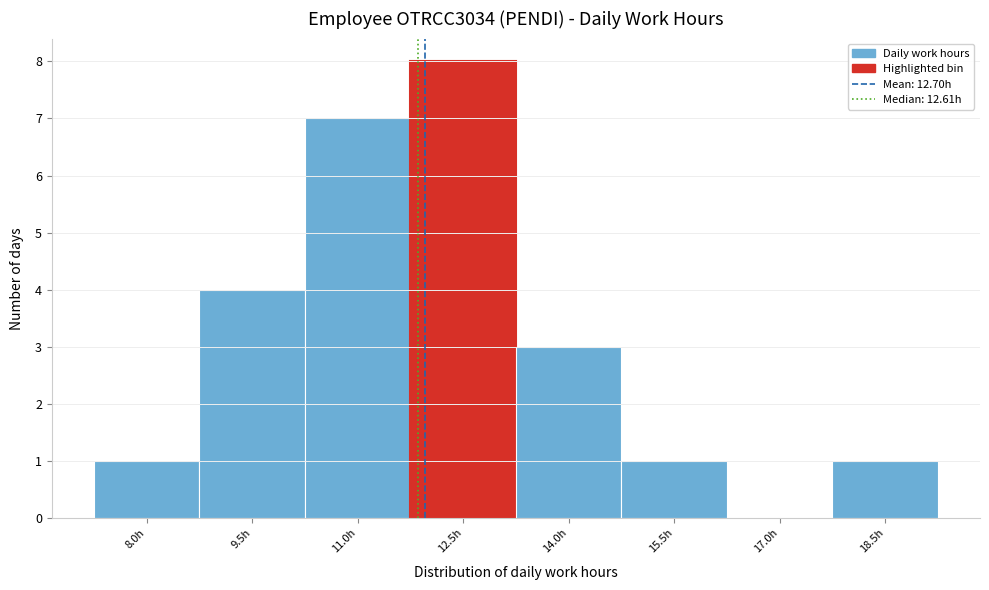

Reading right to left, what are all the values shown in this chart?

18.5h=1	17.0h=0	15.5h=1	14.0h=3	12.5h=8	11.0h=7	9.5h=4	8.0h=1